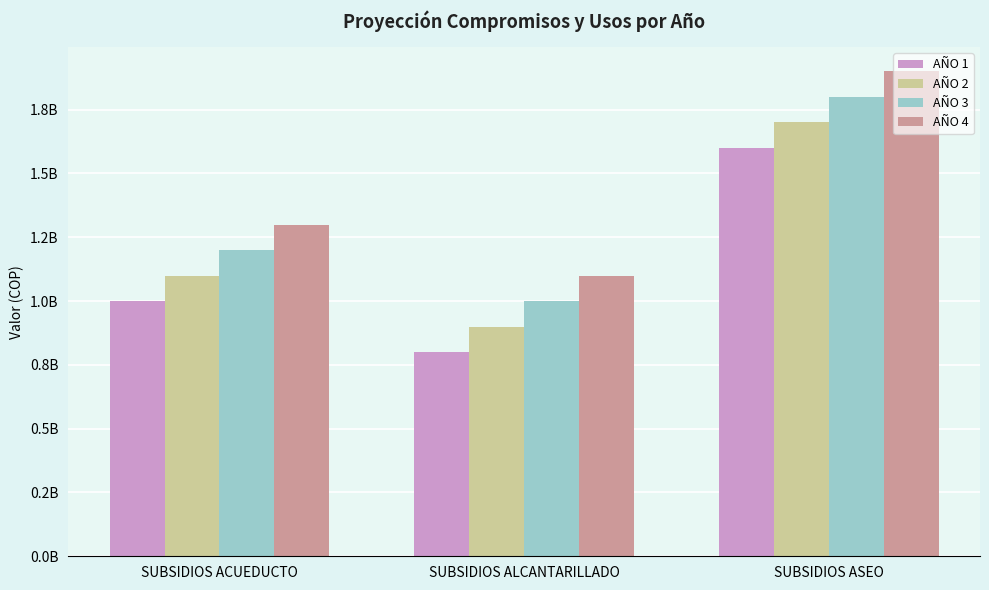

At which category is the sum across all series the highest?

SUBSIDIOS ASEO